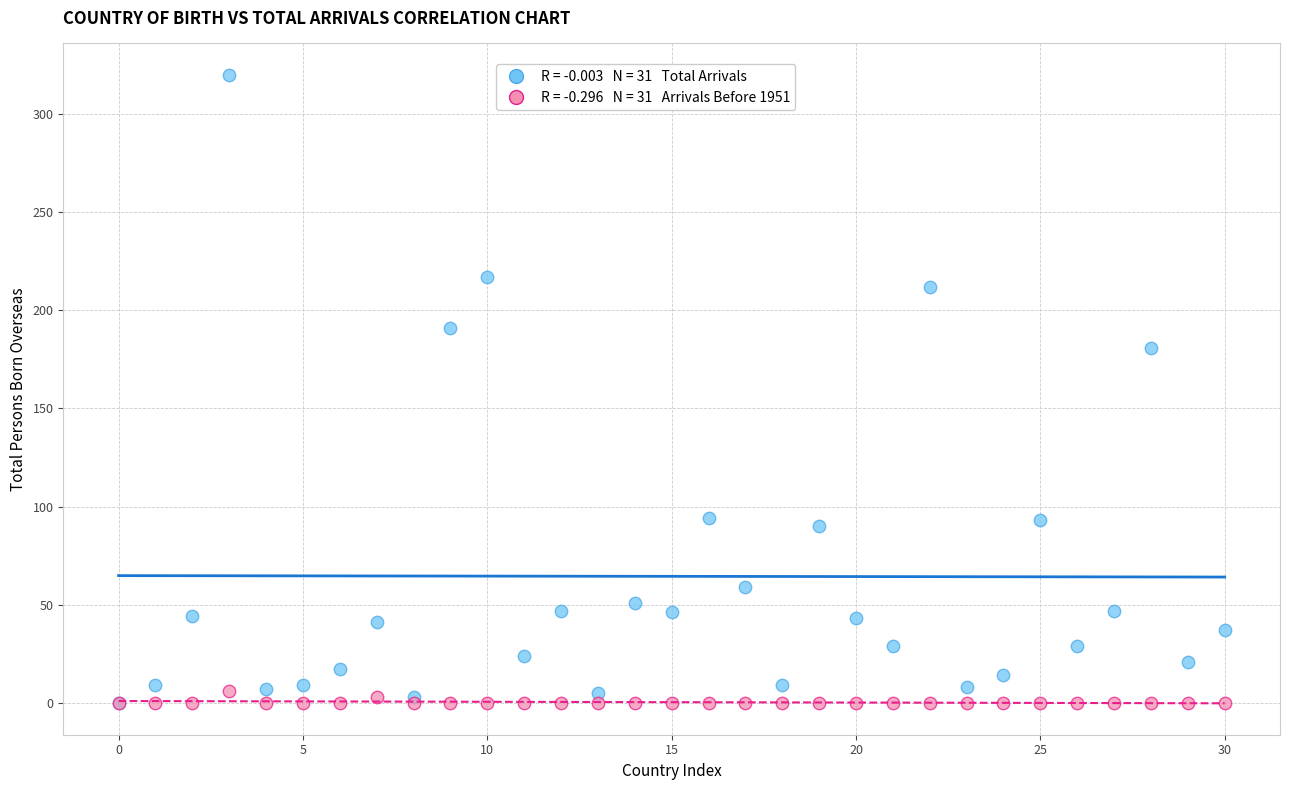

Across all series, what Y value is closest to 160?

181